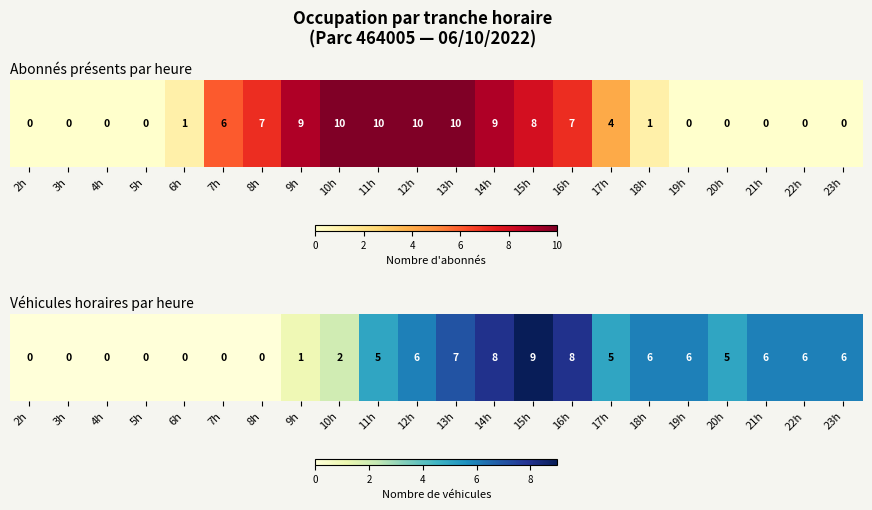

What is the change in value from 5h to 14h?

+8